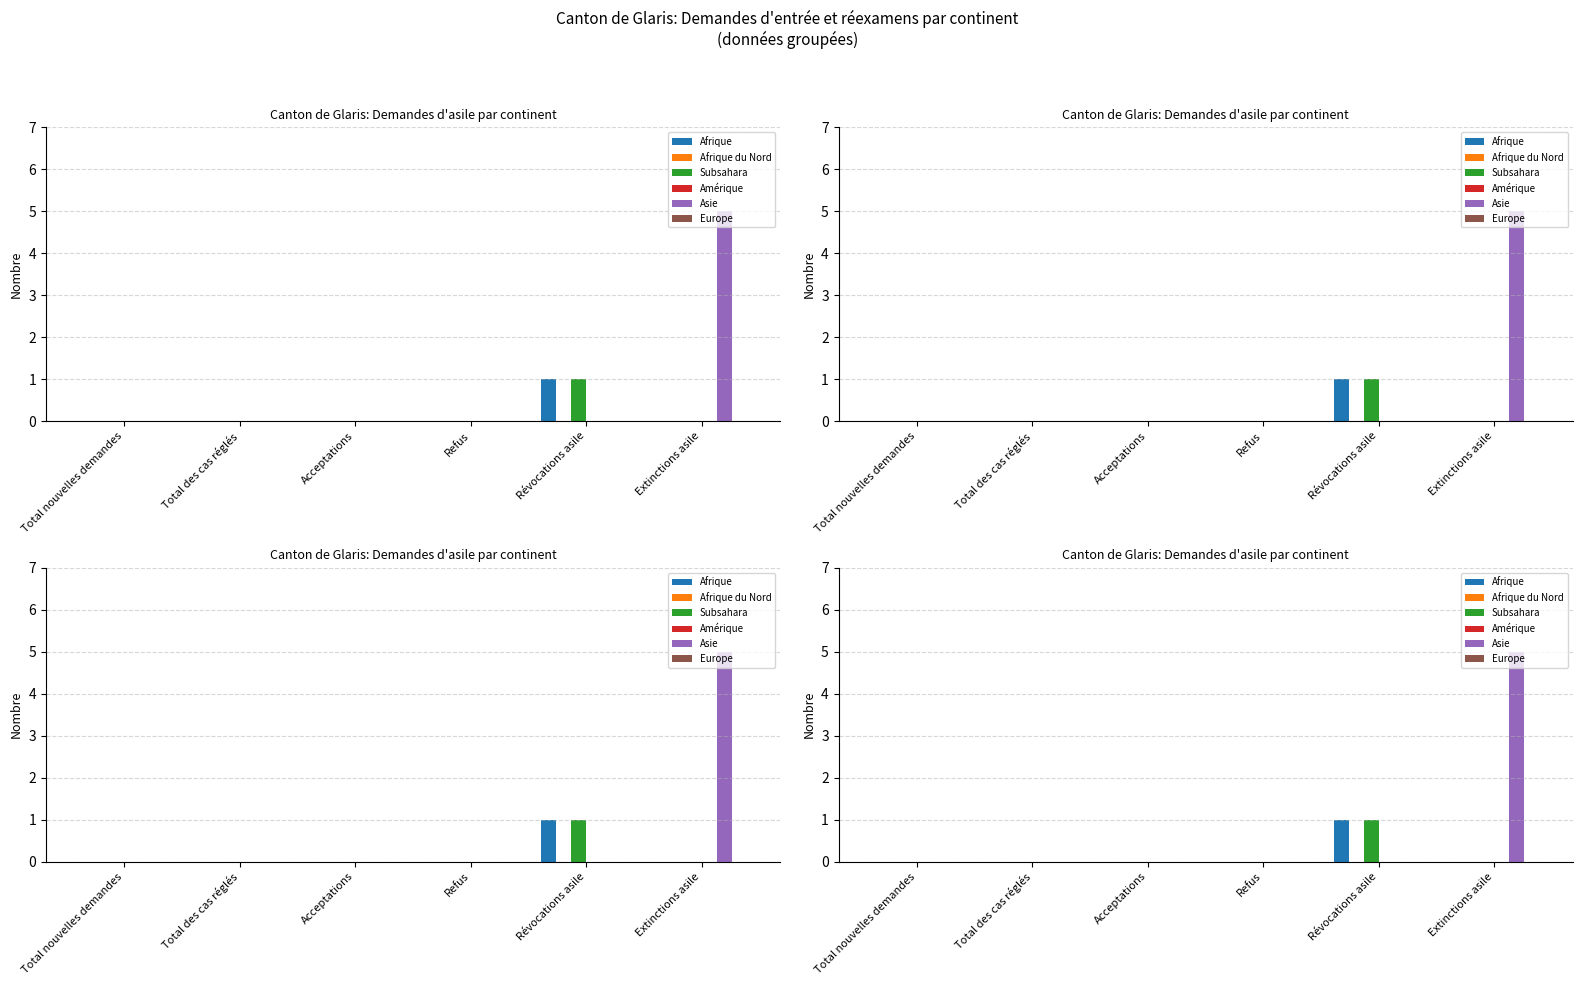

Reading right to left, list all the values displayed in this chart.

Afrique: Extinctions asile=0	Révocations asile=1	Refus=0	Acceptations=0	Total des cas réglés=0	Total nouvelles demandes=0
Afrique du Nord: Extinctions asile=0	Révocations asile=0	Refus=0	Acceptations=0	Total des cas réglés=0	Total nouvelles demandes=0
Subsahara: Extinctions asile=0	Révocations asile=1	Refus=0	Acceptations=0	Total des cas réglés=0	Total nouvelles demandes=0
Amérique: Extinctions asile=0	Révocations asile=0	Refus=0	Acceptations=0	Total des cas réglés=0	Total nouvelles demandes=0
Asie: Extinctions asile=5	Révocations asile=0	Refus=0	Acceptations=0	Total des cas réglés=0	Total nouvelles demandes=0
Europe: Extinctions asile=0	Révocations asile=0	Refus=0	Acceptations=0	Total des cas réglés=0	Total nouvelles demandes=0